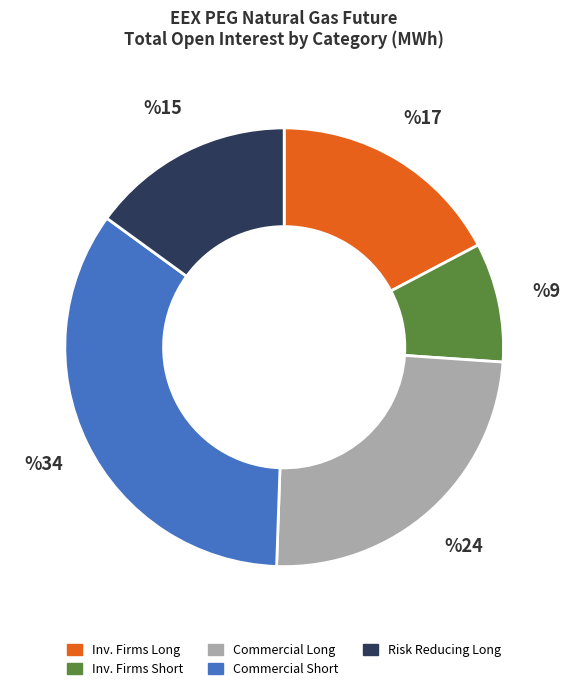

Rank the categories by value from highest to lowest.

Commercial Short, Commercial Long, Inv. Firms Long, Risk Reducing Long, Inv. Firms Short